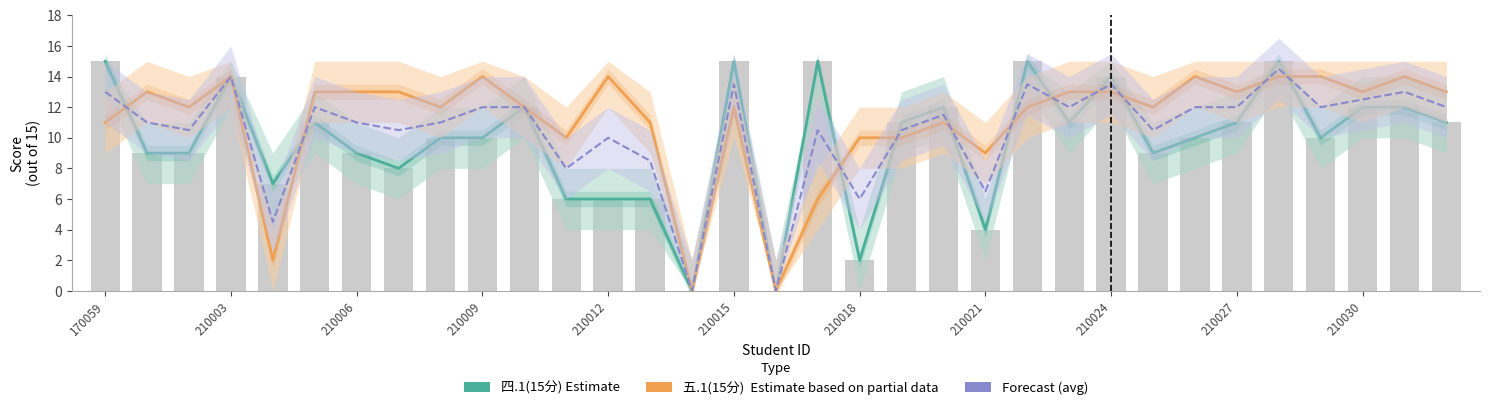

Which has a higher value, 32 or 29?

32